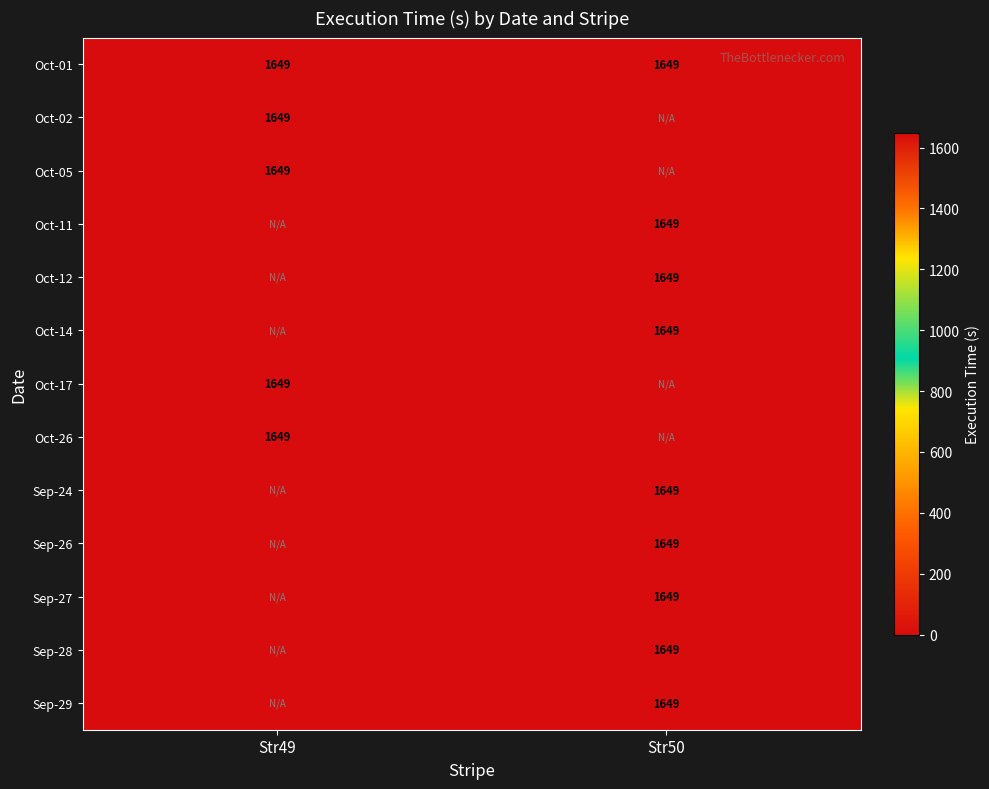

True or false: Oct-02 has a value of 1029 at Str49.

False